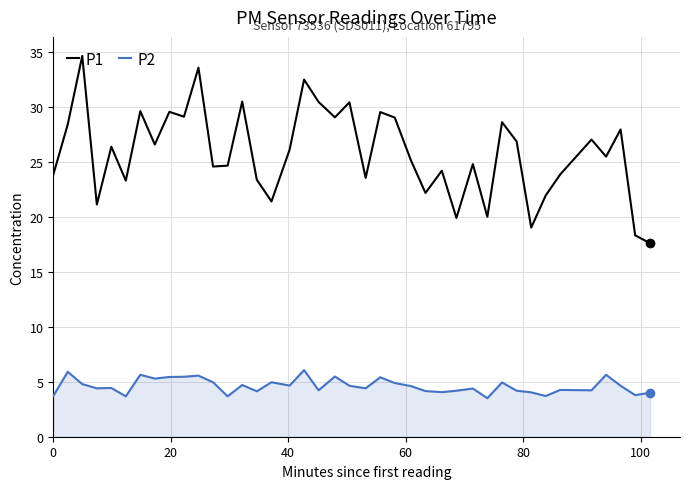

Which series has the largest total across all categories?

P1